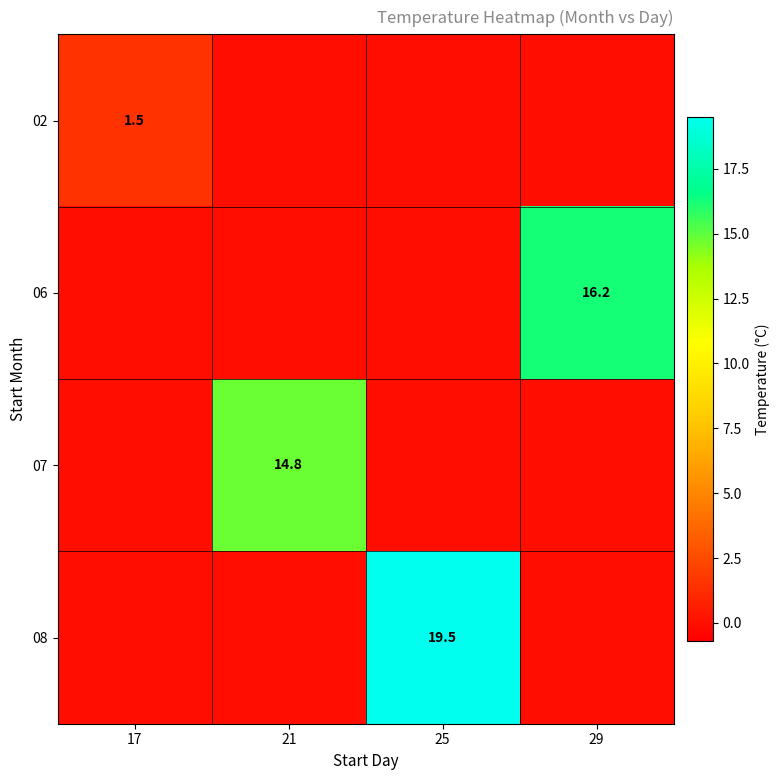

The value of 07 at 21 is 4.7. True or false?

False